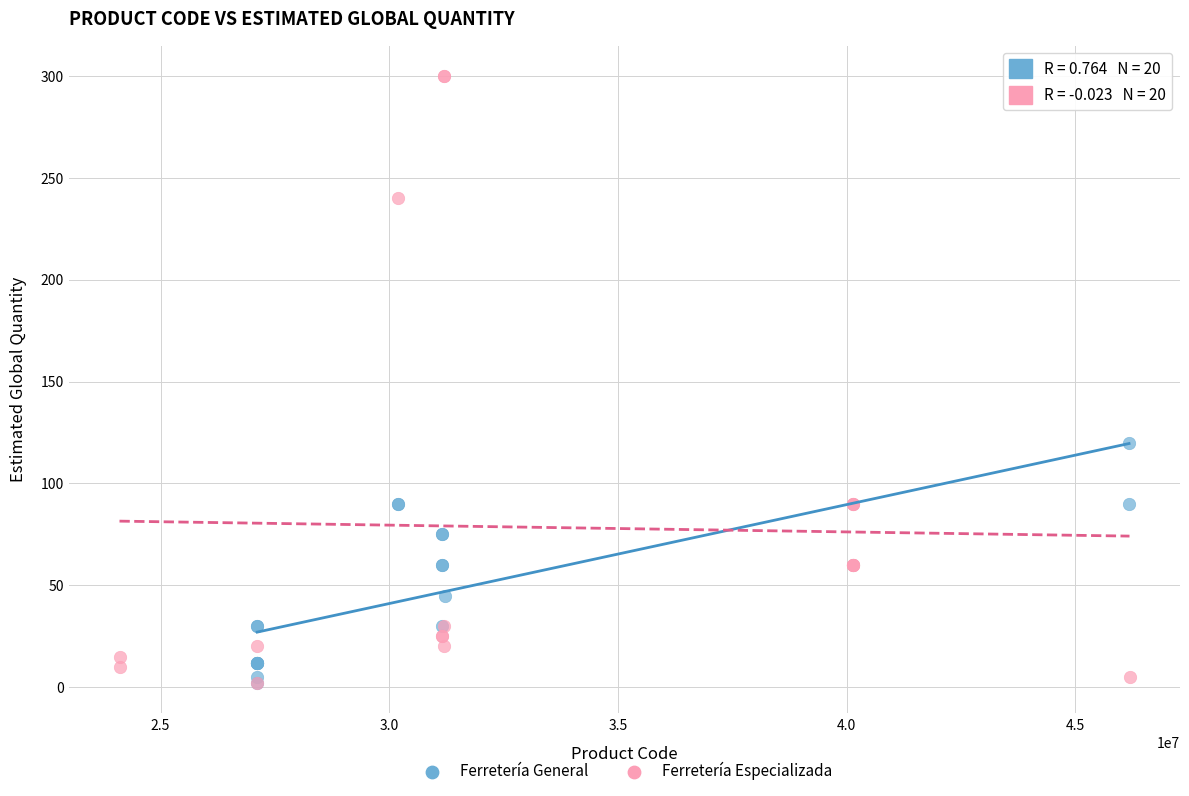

Which series contains the highest Y value?

Ferretería Especializada